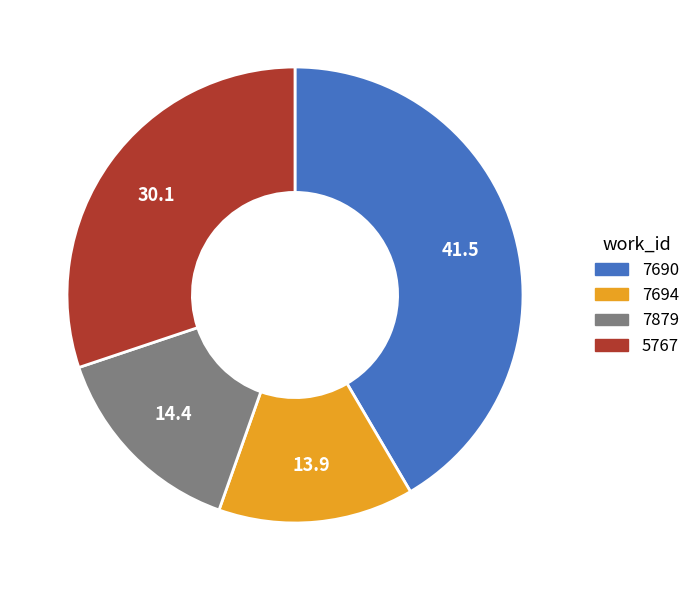

Combined, do 7690 and 7694 account for over 50%?

Yes